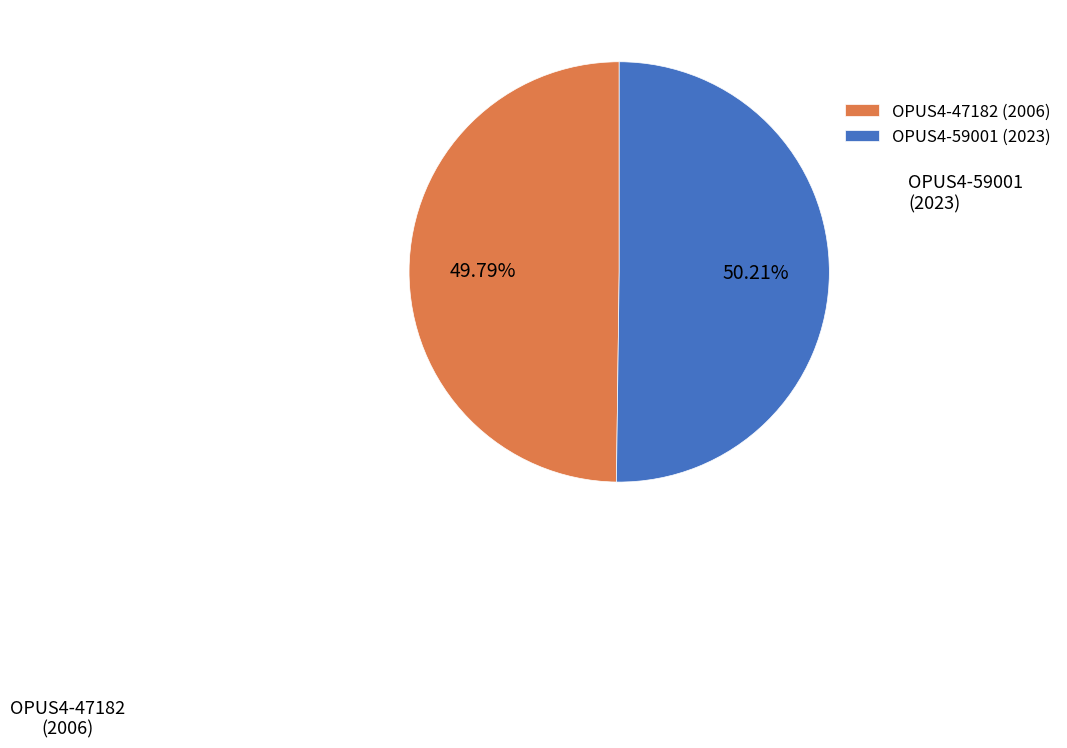

Approximately how many times larger is the value at OPUS4-47182 (2006) compared to OPUS4-59001 (2023)?

1.0